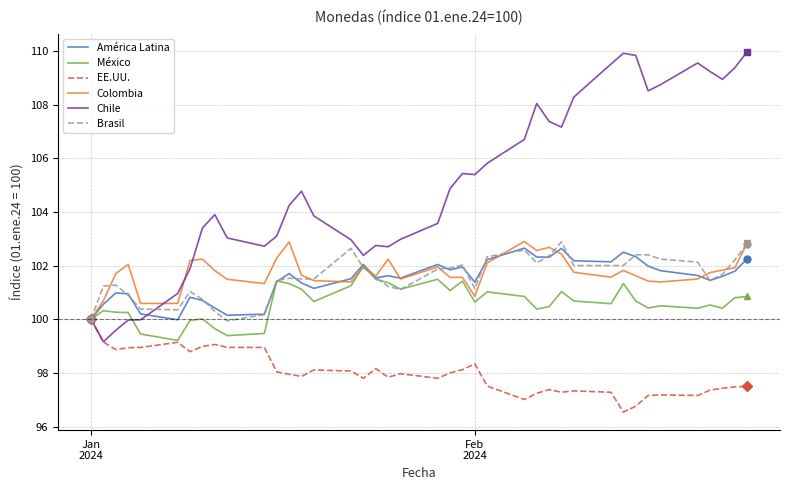

What is the maximum value for EE.UU.?

100.0